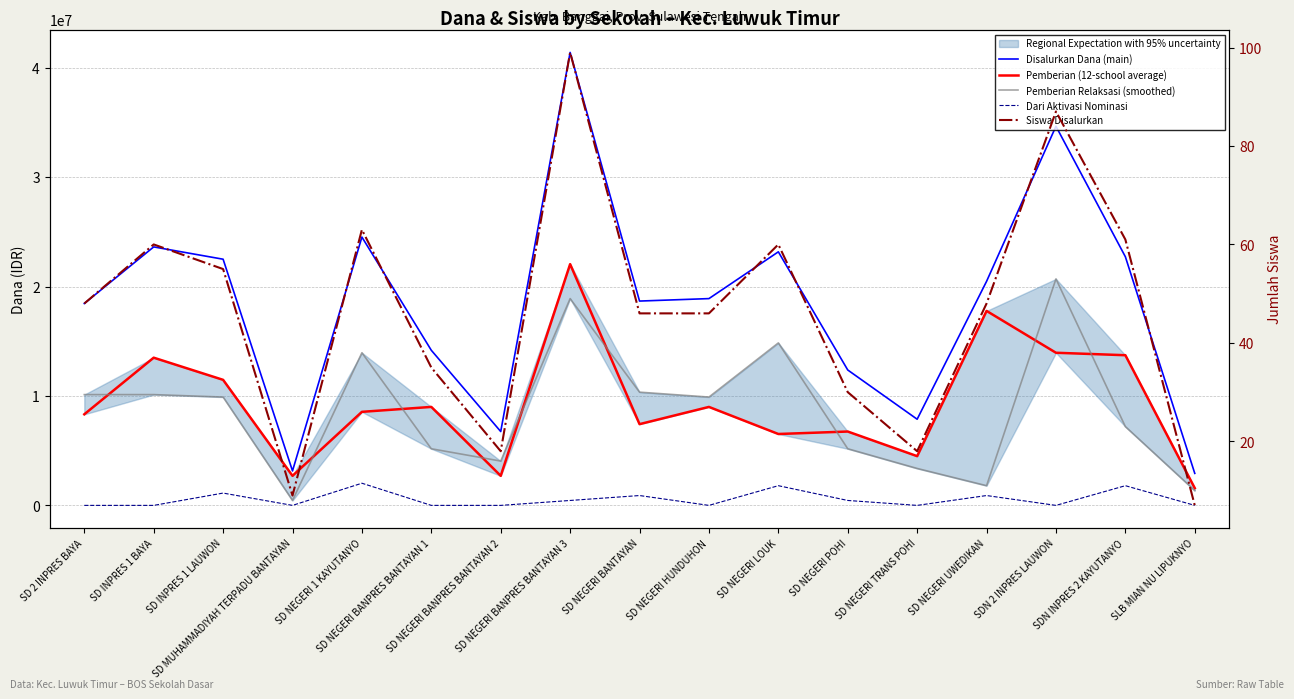

What is the label of the 11th point from the right?

SD NEGERI BANPRES BANTAYAN 2